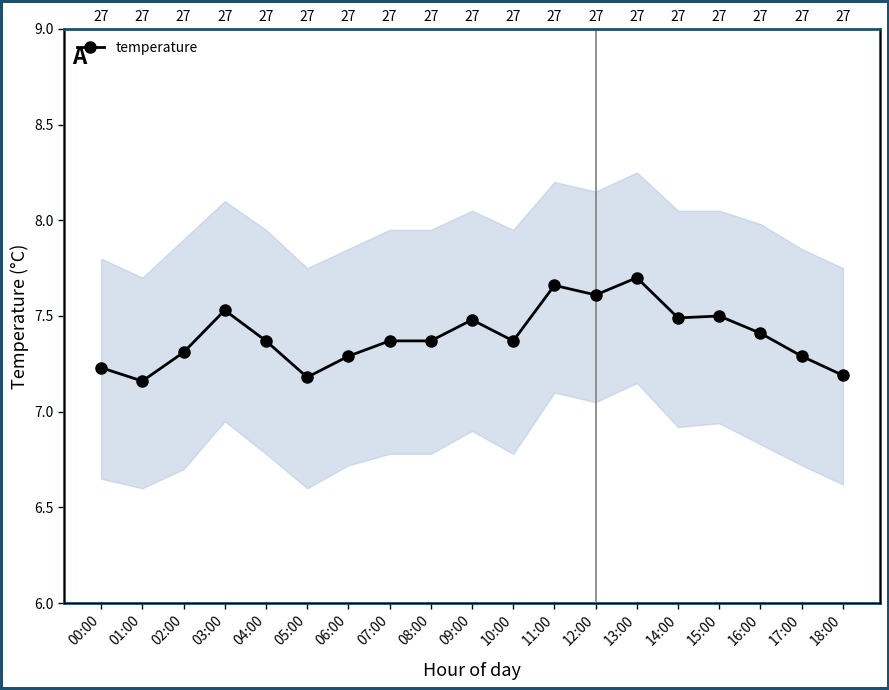

What is the label of the 10th point from the left?

09:00